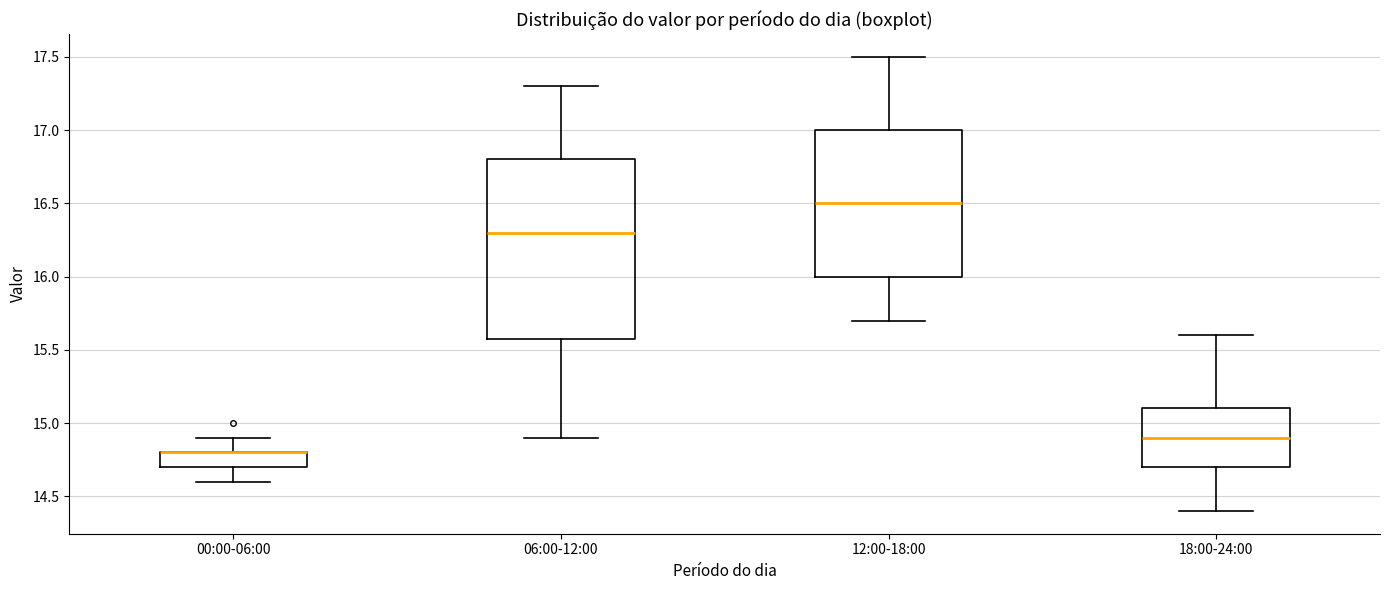

Reading left to right, transcribe this box plot: for each box, give where its median line is, the range the box spans, and where its two whiskers end, as read against the y-axis. The values are not printed on the chart, so give them approximately, as read against the axis.

00:00-06:00: median 14.8 (drawn on the box's upper edge), box 14.7 to 14.8, whiskers 14.6 to 14.9
06:00-12:00: median 16.3, box 15.6 to 16.8, whiskers 14.9 to 17.3
12:00-18:00: median 16.5, box 16.0 to 17.0, whiskers 15.7 to 17.5
18:00-24:00: median 14.9, box 14.7 to 15.1, whiskers 14.4 to 15.6